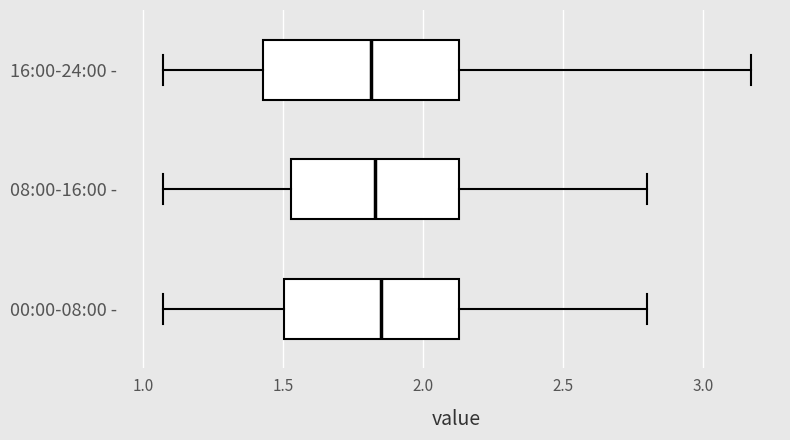

Where is the right edge of the box for 00:00-08:00 - on the x-axis? The values are not printed on the chart, so give them approximately, as read against the axis.

2.15